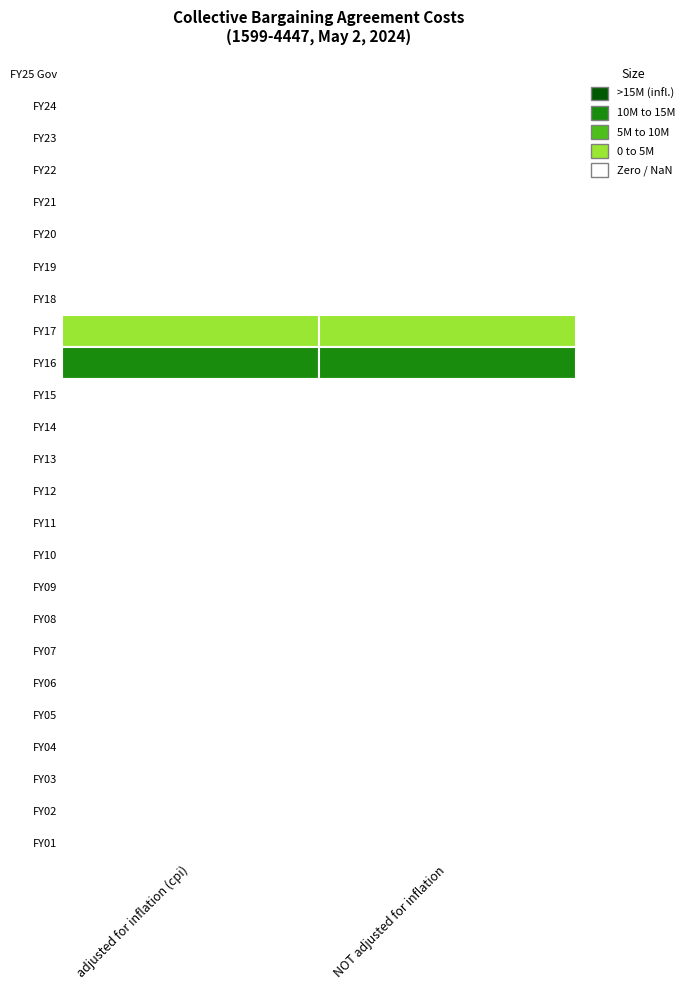

At how many categories does at least one series exceed 1947866?

2